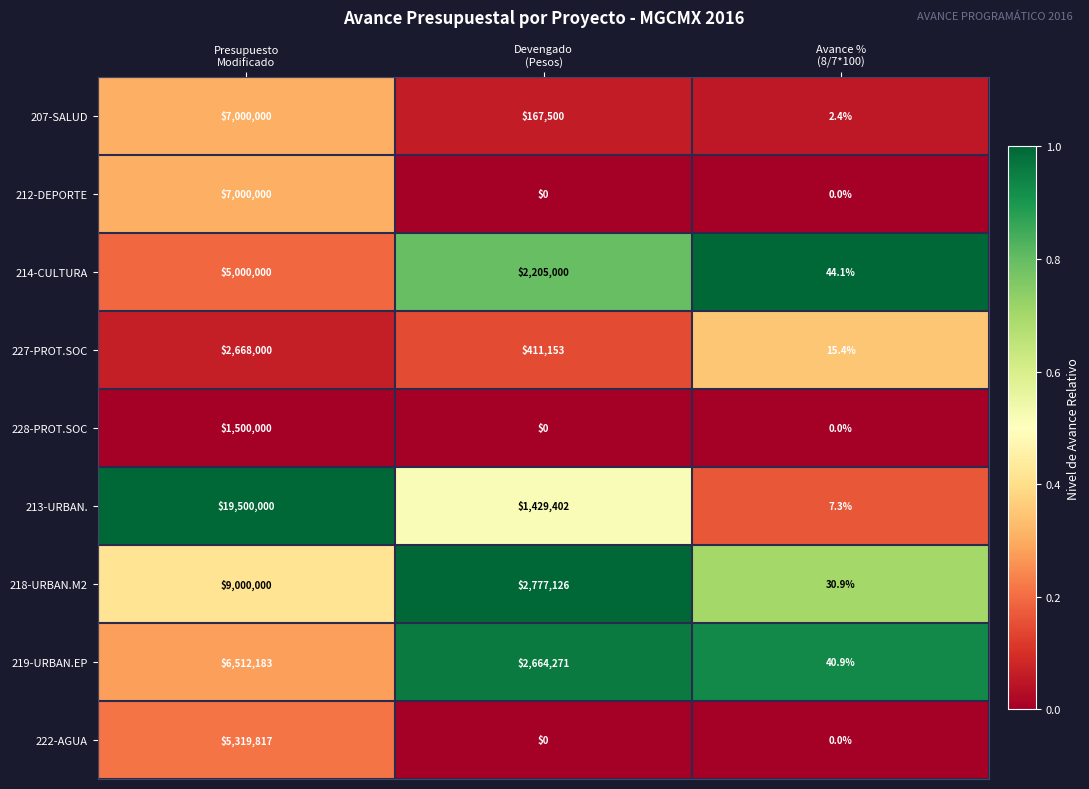

How many series are shown in this chart?

9